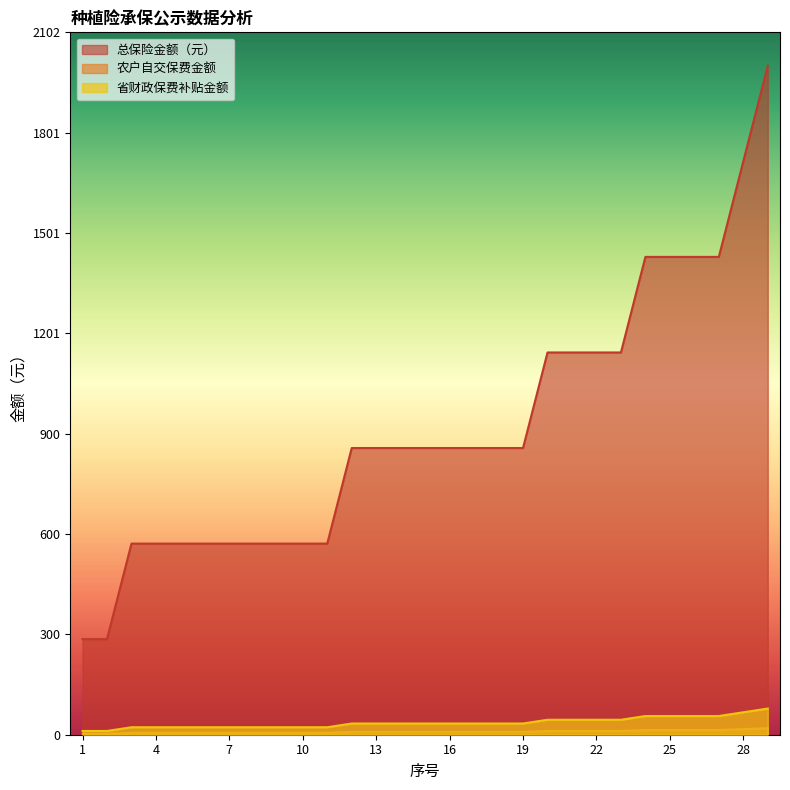

The value of 省财政保费补贴金额 at 5 is 22.4. True or false?

True